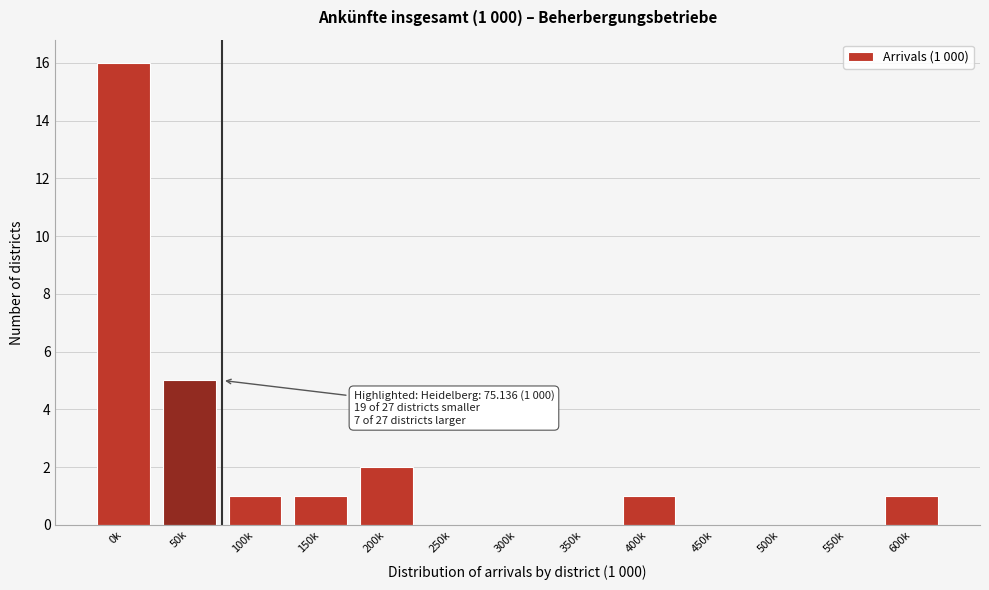

Reading right to left, extract all data points from this chart.

600k=1	550k=0	500k=0	450k=0	400k=1	350k=0	300k=0	250k=0	200k=2	150k=1	100k=1	50k=5	0k=16